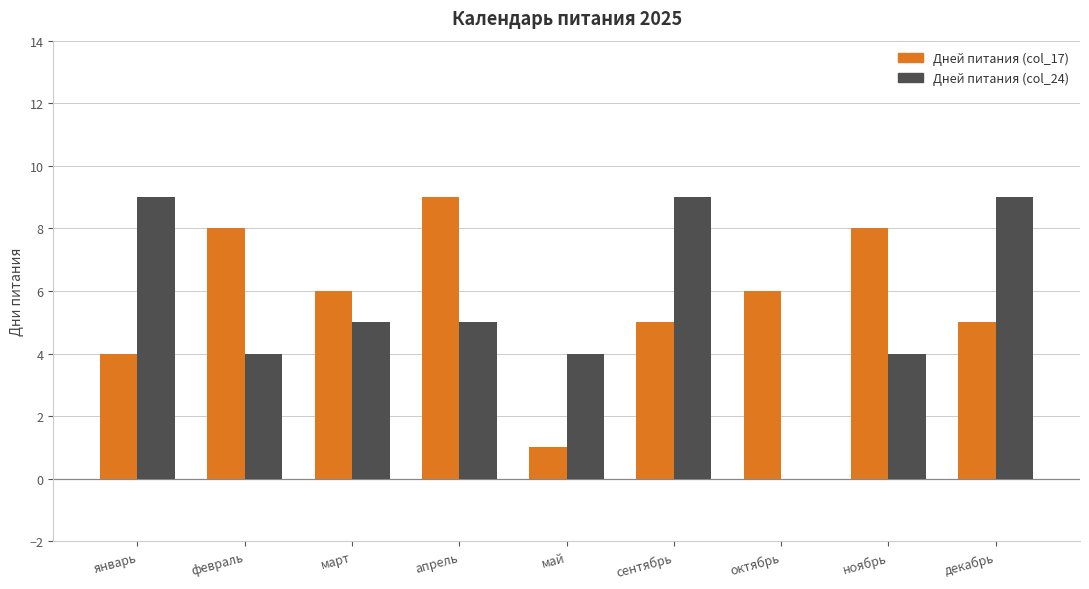

What are all the series names shown in the legend?

Дней питания (col_17), Дней питания (col_24)